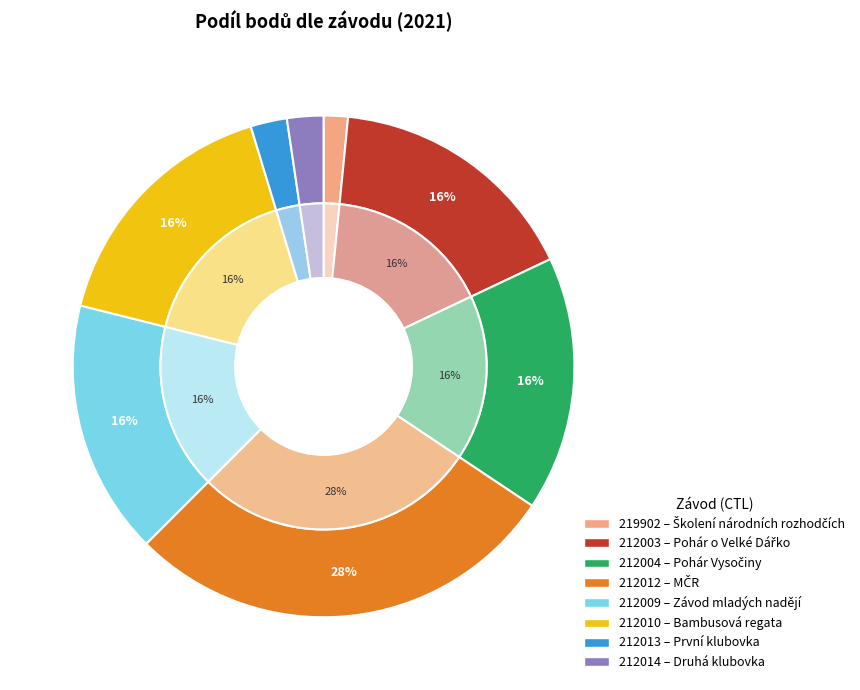

To the nearest percent, what percentage of the pie is 212012?

28%